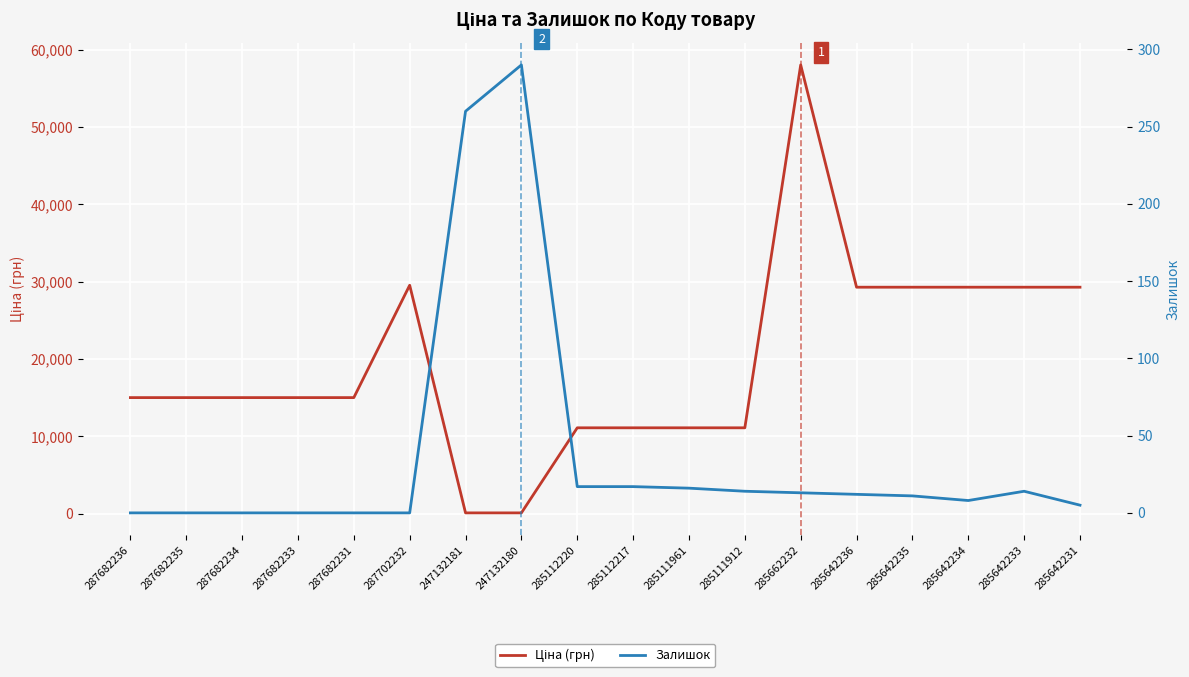

Which series has the widest spread of values?

Ціна (грн)